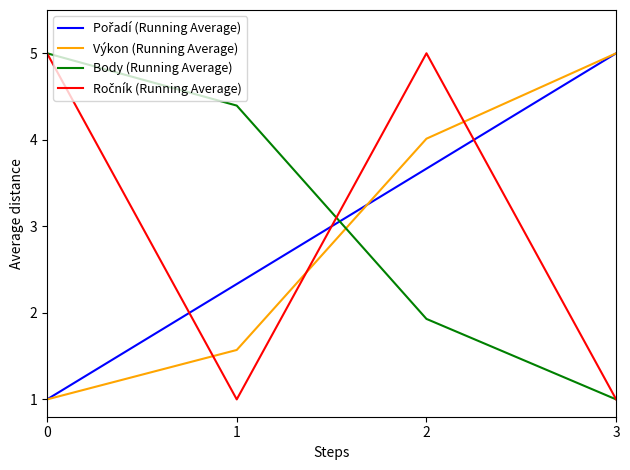

What is the spread (max minus min) of values at 1?

3.4